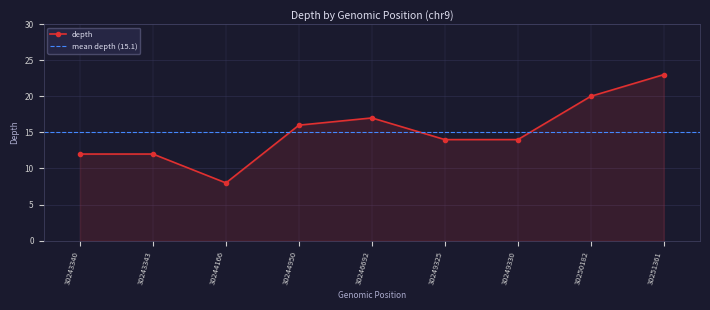

Is it true that the value at 30244166 is 8?

True